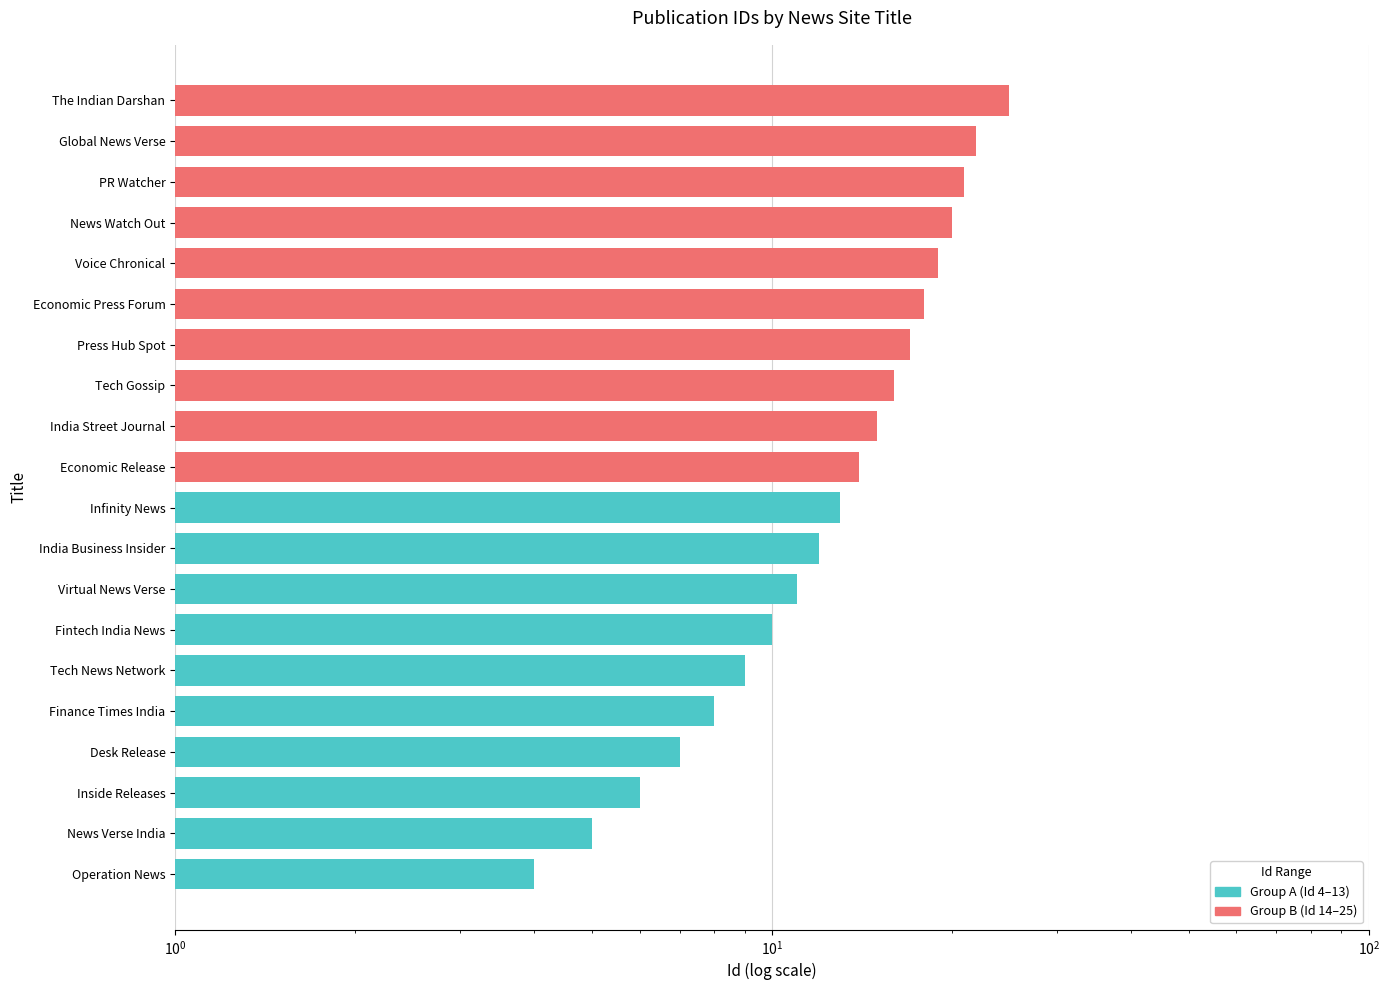

Are the bars grouped side by side (vs. stacked)?

No